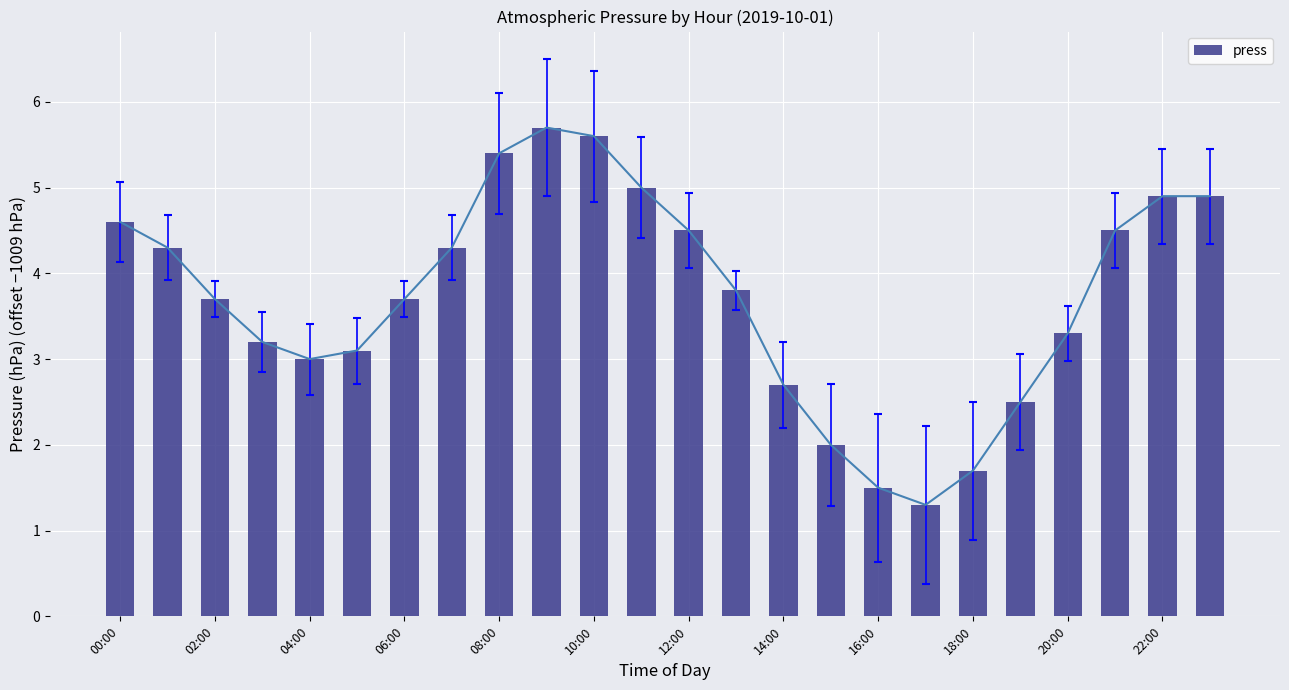

How many values are below 3?

6